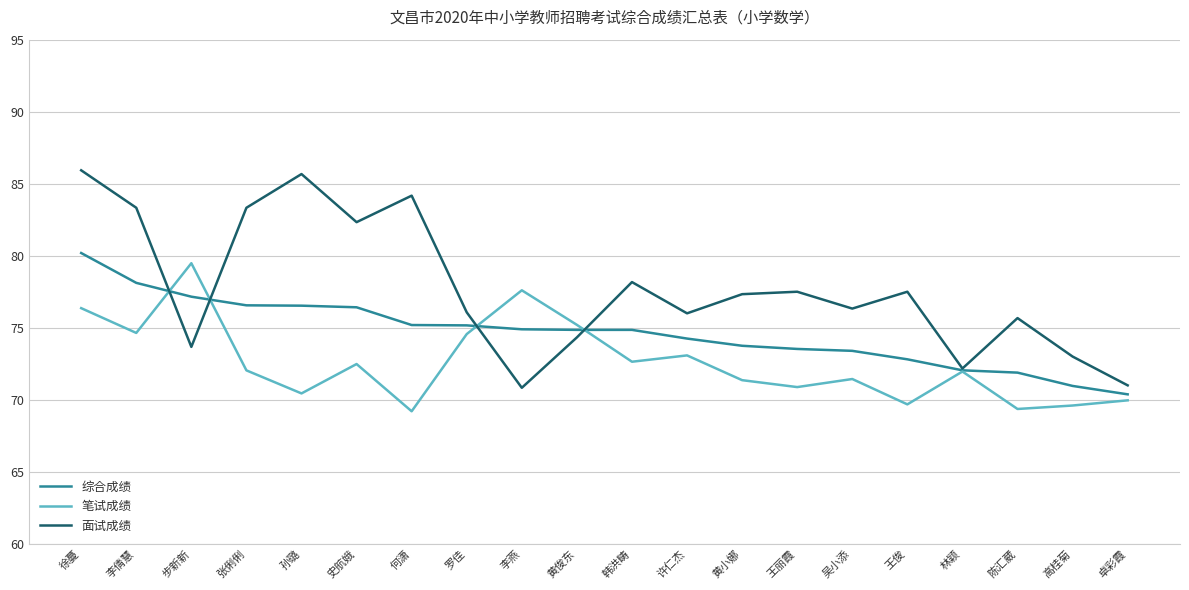

How many values in the 综合成绩 series exceed 74?

12